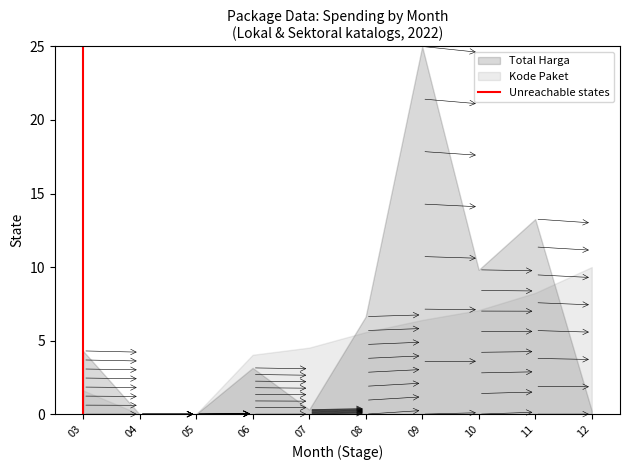

At which category does the chart reach its minimum across all series?

03